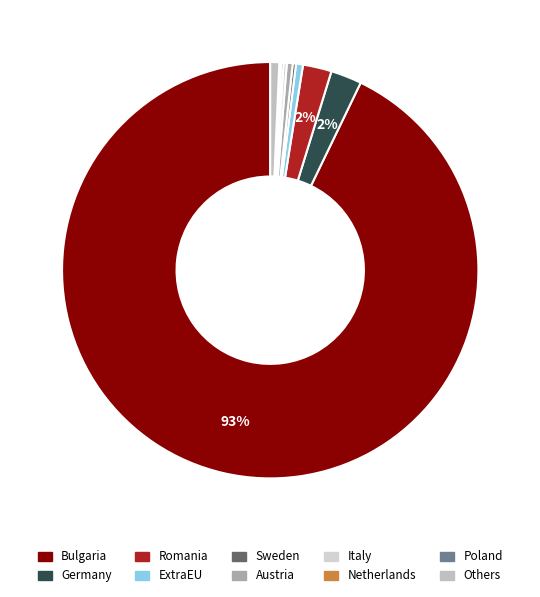

Is there a majority slice in this chart?

Yes